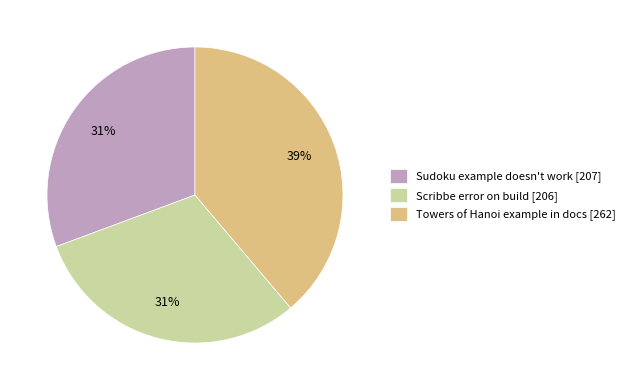

Which has a higher value, Scribbe error on build [206] or Towers of Hanoi example in docs [262]?

Towers of Hanoi example in docs [262]